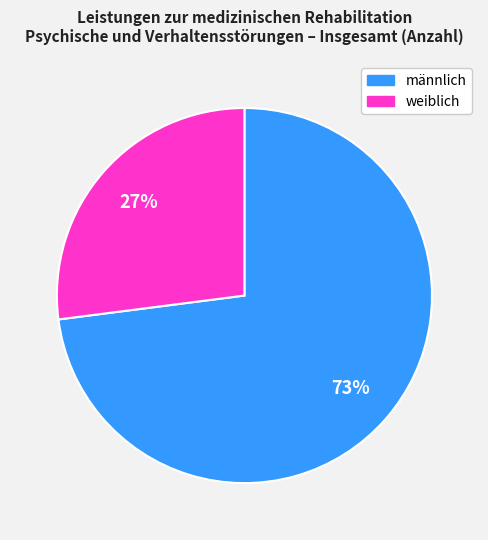

Is there any slice that represents more than half of the pie?

Yes